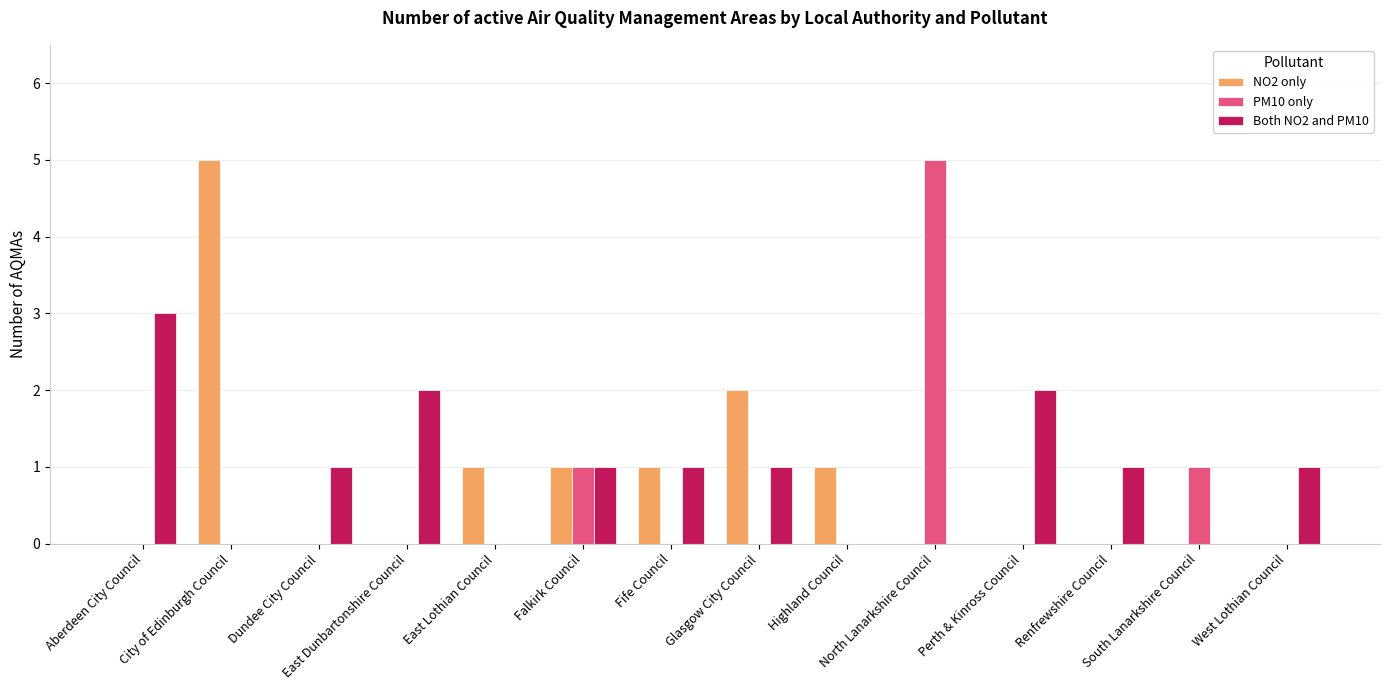

What is the greatest value displayed?

5